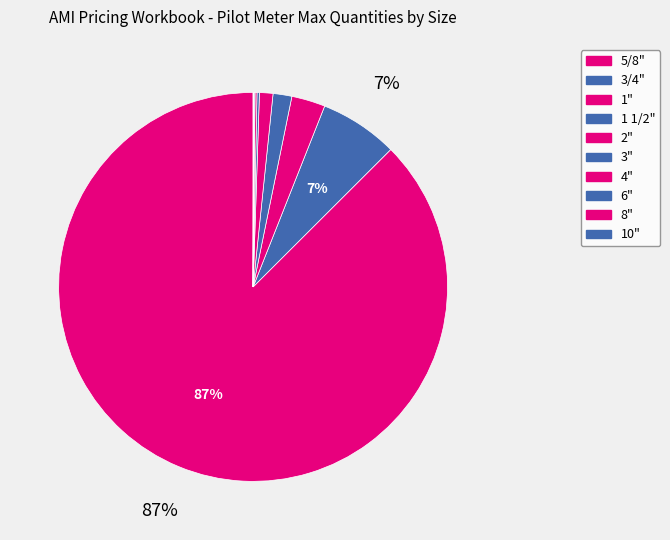

To the nearest percent, what is the difference between the largest and smallest slice percentages?

87%